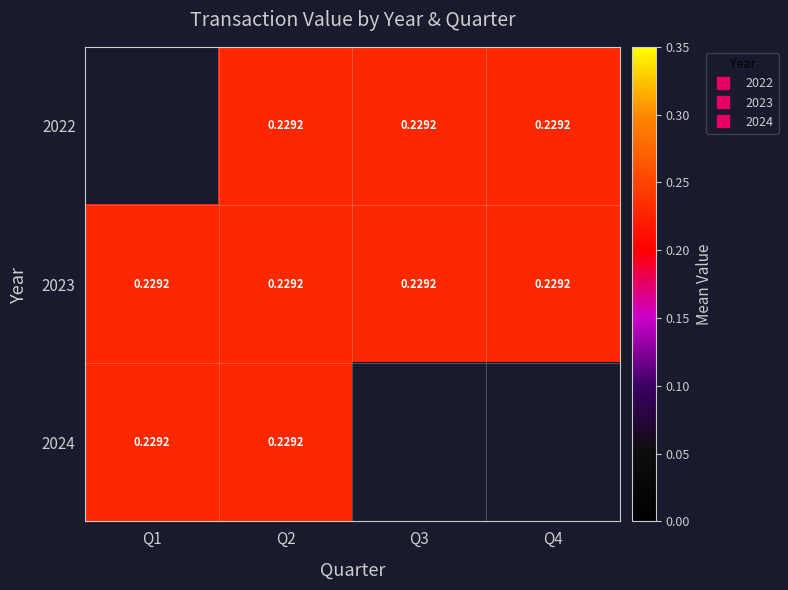

The value of 2022 at Q3 is 0.2. True or false?

True